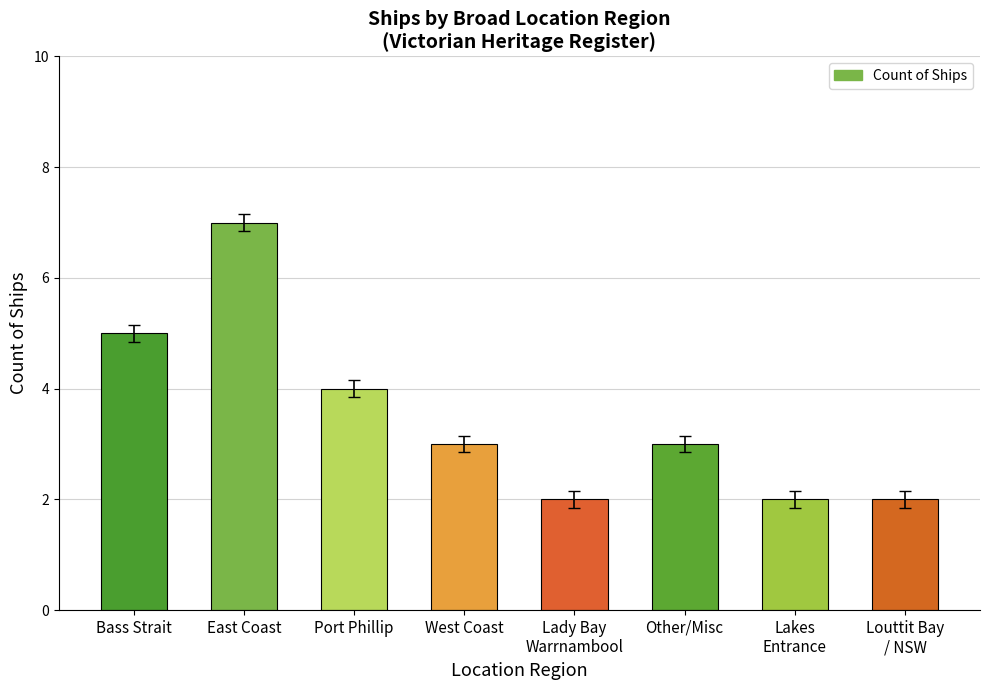

What is the smallest value displayed?

2